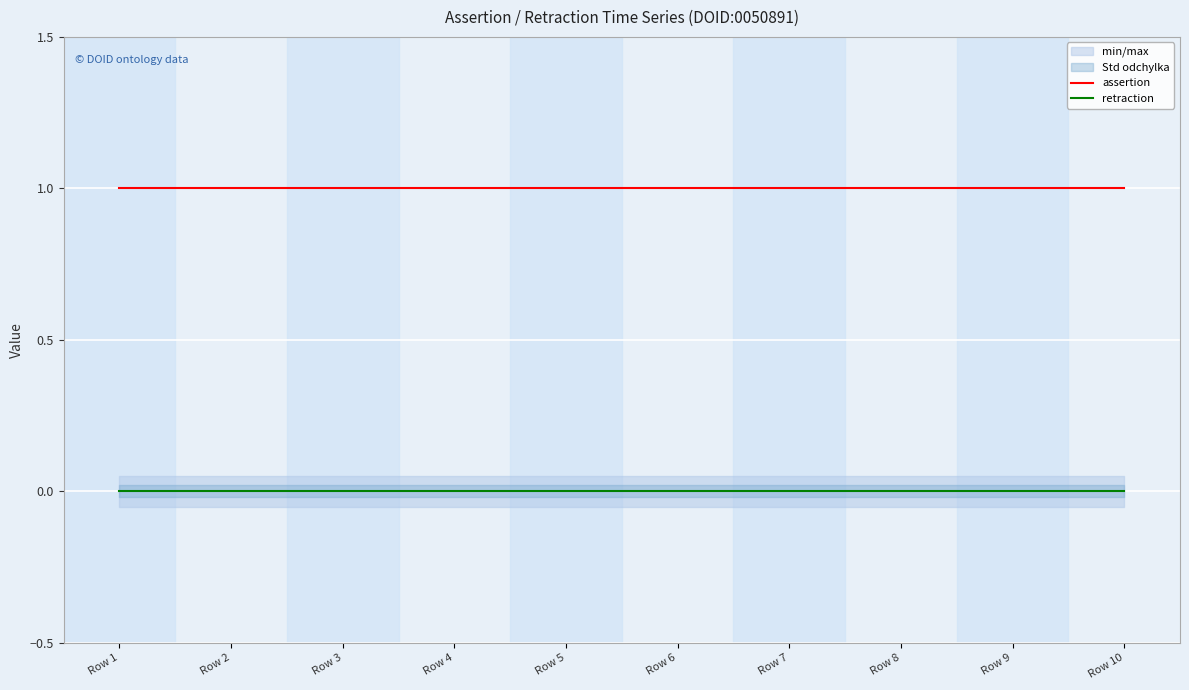

Rank the categories by assertion value from lowest to highest.

Row 1, Row 2, Row 3, Row 4, Row 5, Row 6, Row 7, Row 8, Row 9, Row 10